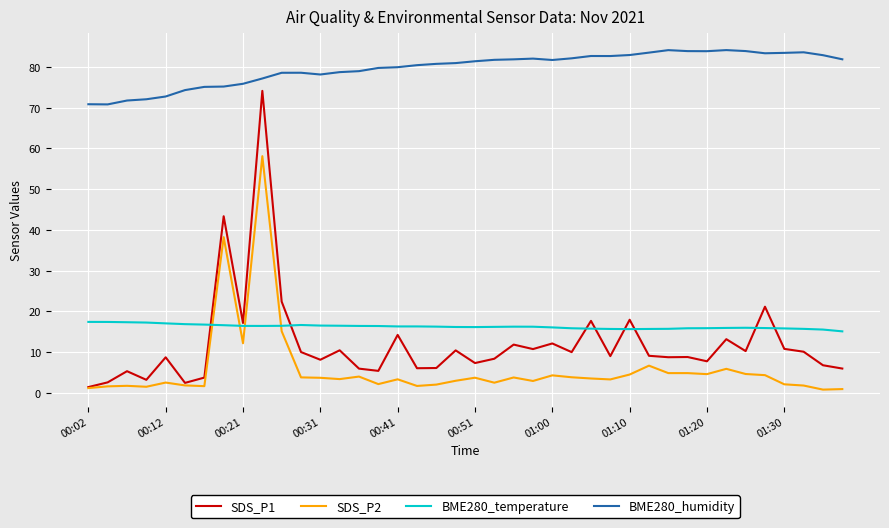

What is the maximum value shown in the chart?

84.1